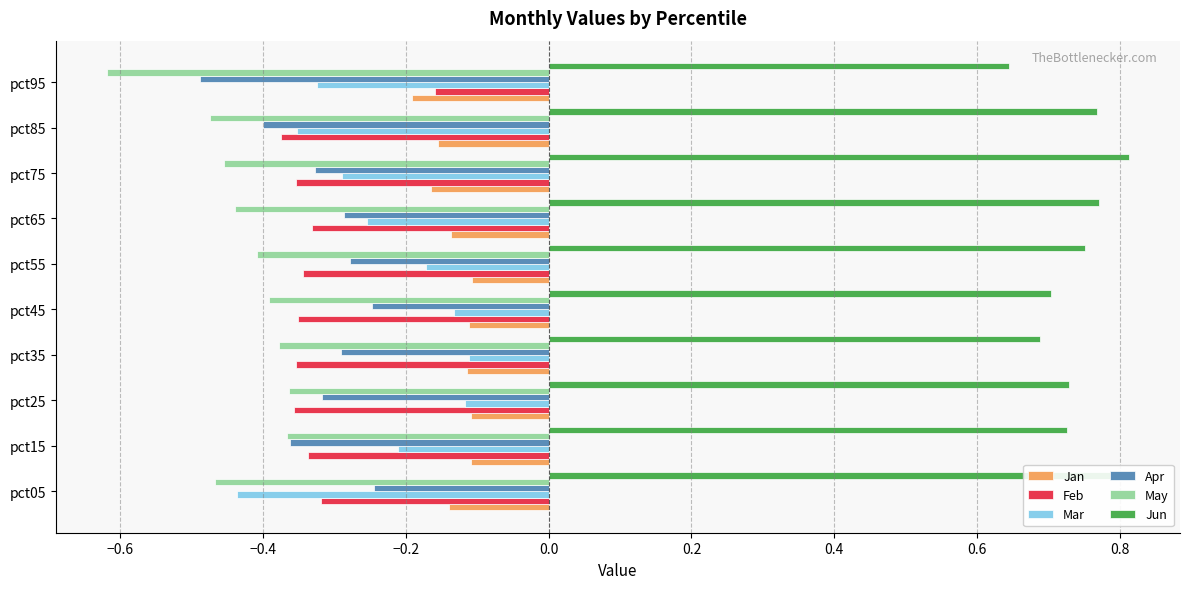

True or false: Apr has a value of -0.4 at pct35.

False